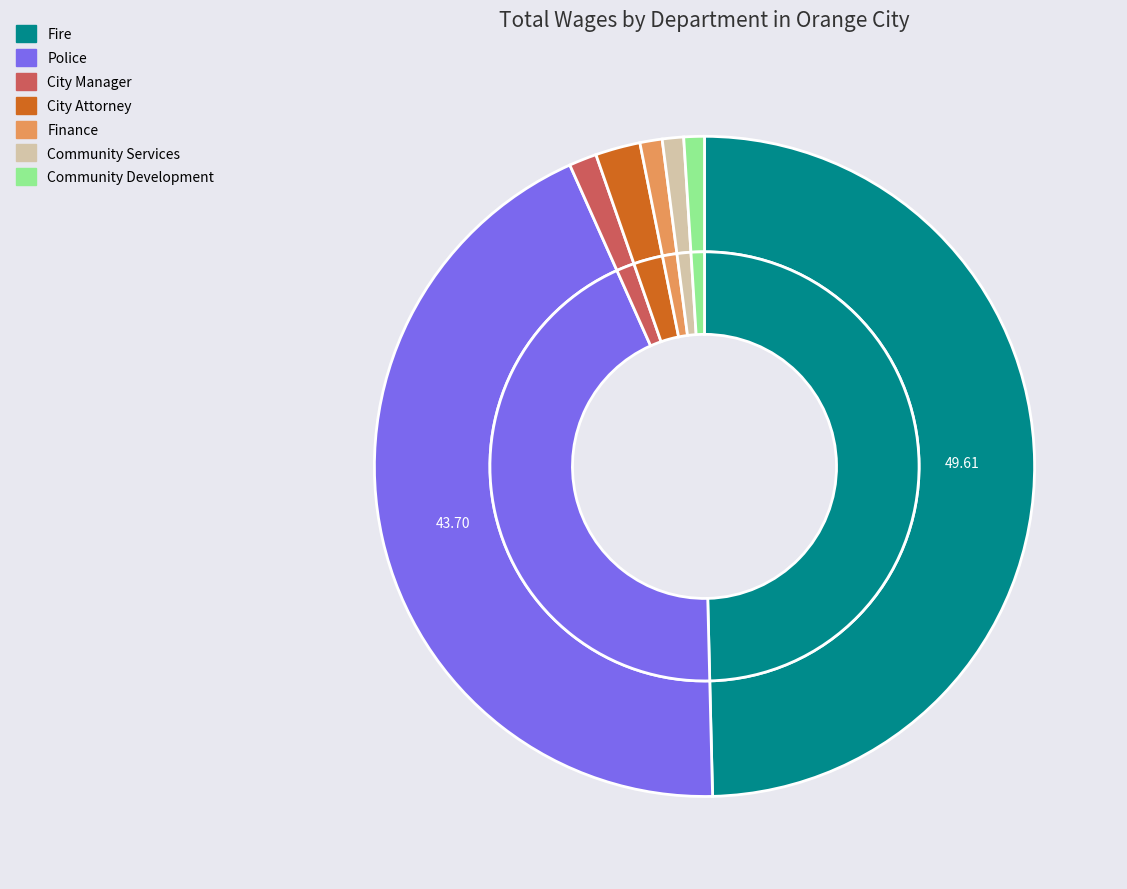

How much of the chart is everything except Community Development?

99.0%